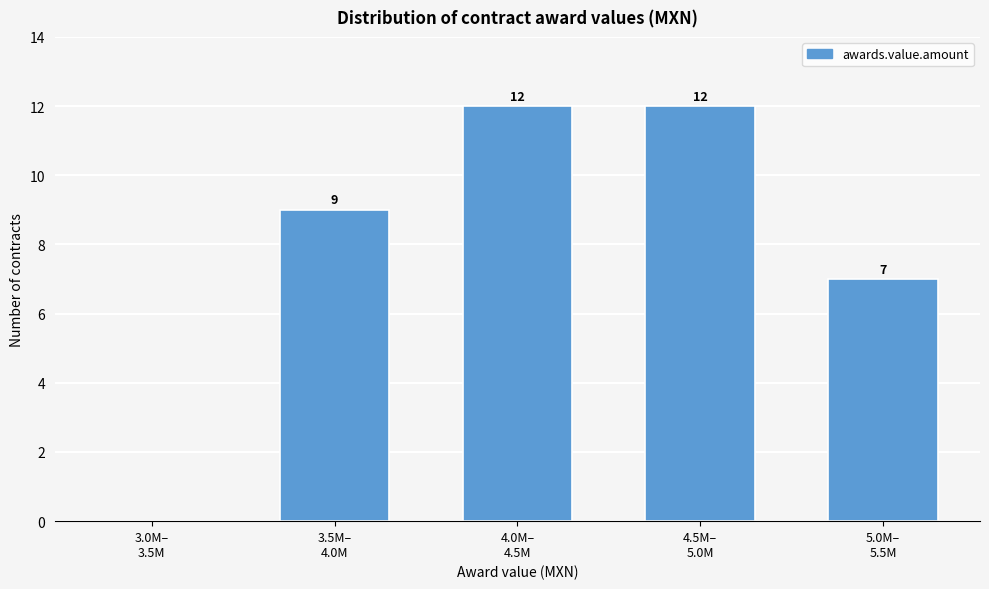

What is the greatest value displayed?

12